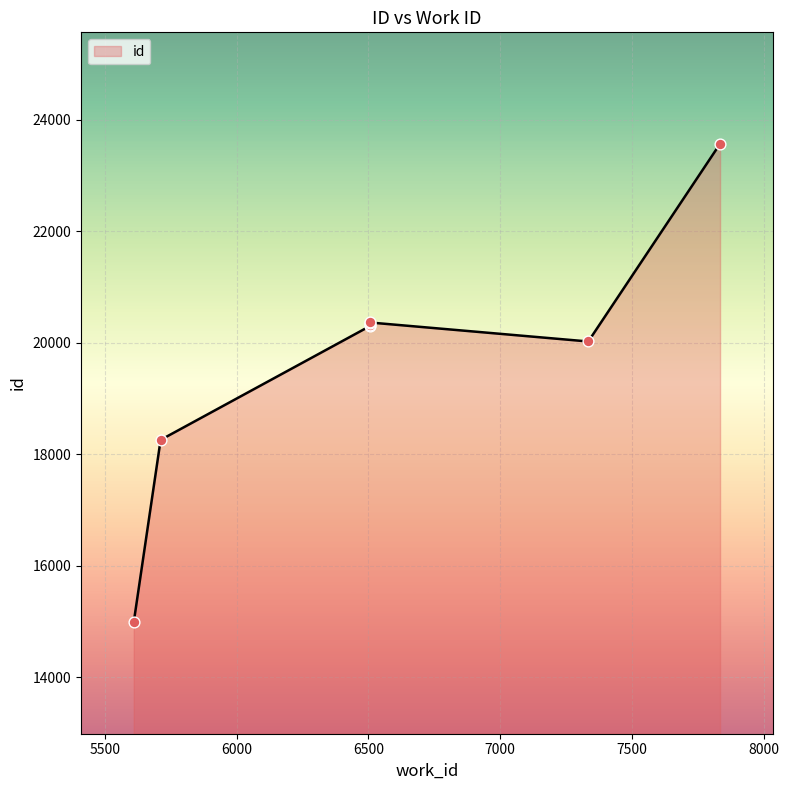

What is the change in value from 5610 to 7835?

+8587